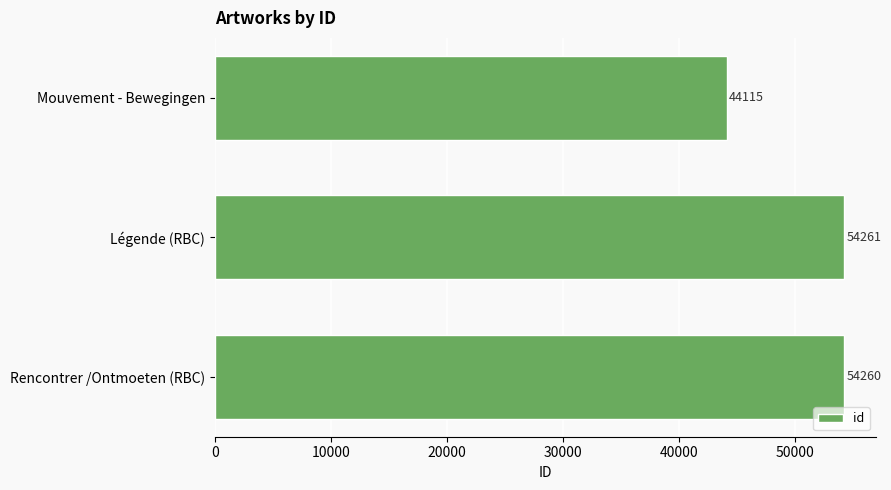

Reading bottom to top, what are all the values shown in this chart?

54260	54261	44115